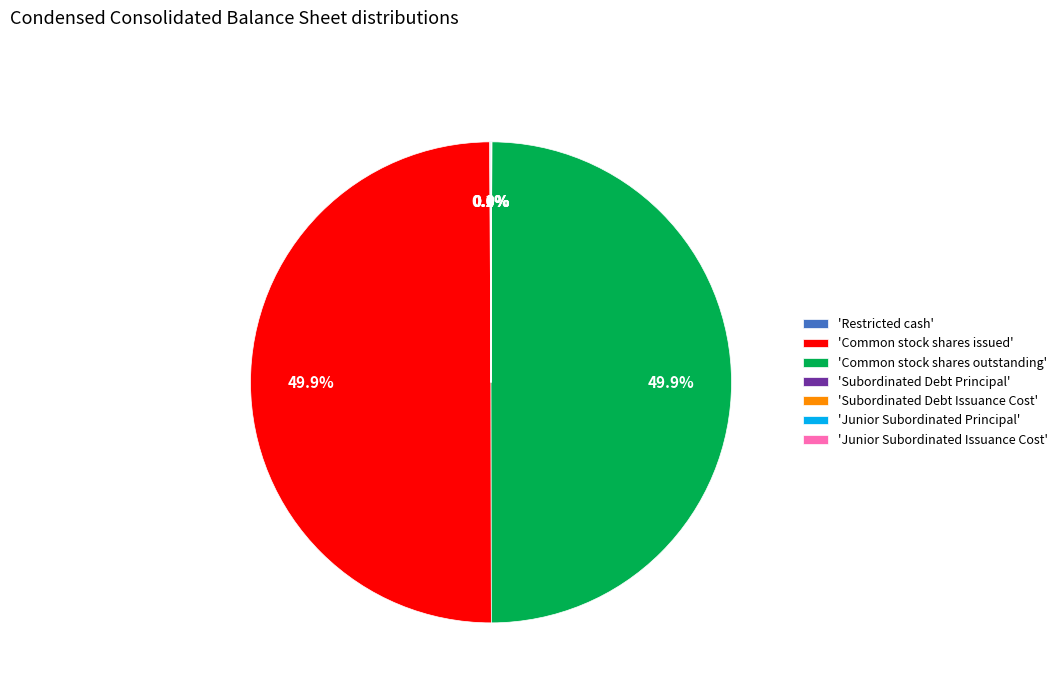

What is the largest slice in the pie chart?

Common stock shares issued